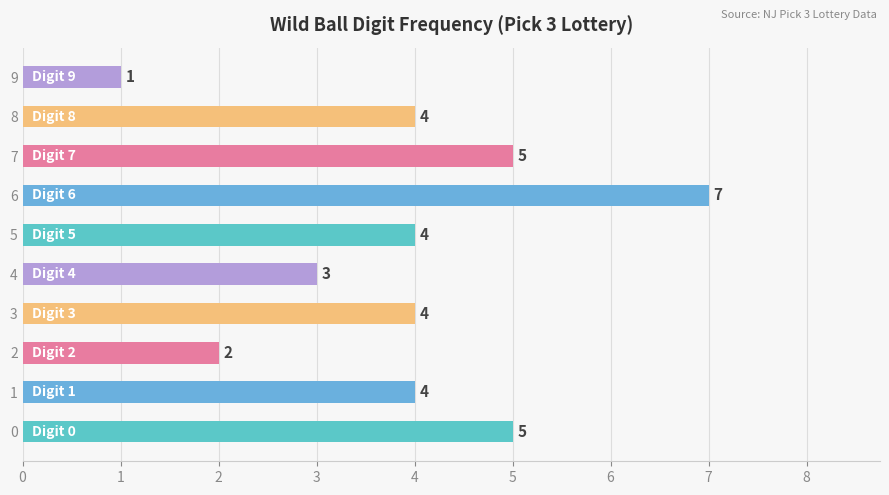

Count the values in the range 3 to 5.

7